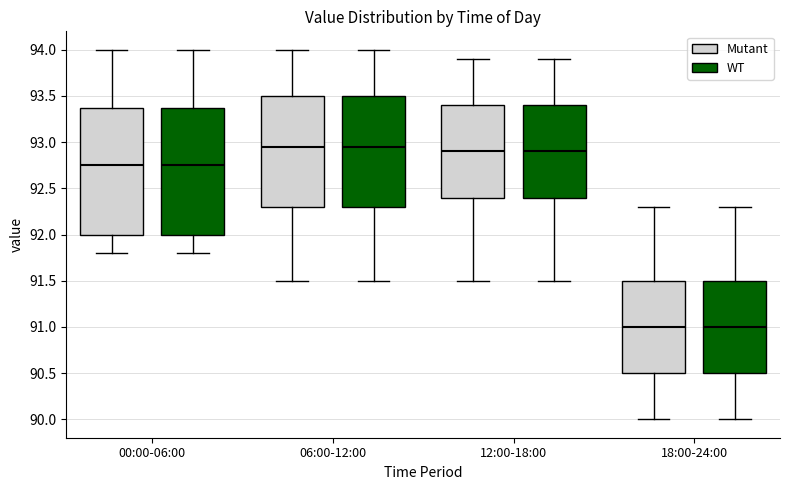

Reading left to right, read every box against the y-axis: the position of its median line, the range the box covers, and the ends of its whiskers. The values are not printed on the chart, so give them approximately, as read against the axis.

00:00-06:00 (Mutant): median 92.75, box 92.00 to 93.40, whiskers 91.80 to 94.00
00:00-06:00 (WT): median 92.75, box 92.00 to 93.40, whiskers 91.80 to 94.00
06:00-12:00 (Mutant): median 92.95, box 92.30 to 93.50, whiskers 91.50 to 94.00
06:00-12:00 (WT): median 92.95, box 92.30 to 93.50, whiskers 91.50 to 94.00
12:00-18:00 (Mutant): median 92.90, box 92.40 to 93.40, whiskers 91.50 to 93.90
12:00-18:00 (WT): median 92.90, box 92.40 to 93.40, whiskers 91.50 to 93.90
18:00-24:00 (Mutant): median 91.00, box 90.50 to 91.50, whiskers 90.00 to 92.30
18:00-24:00 (WT): median 91.00, box 90.50 to 91.50, whiskers 90.00 to 92.30